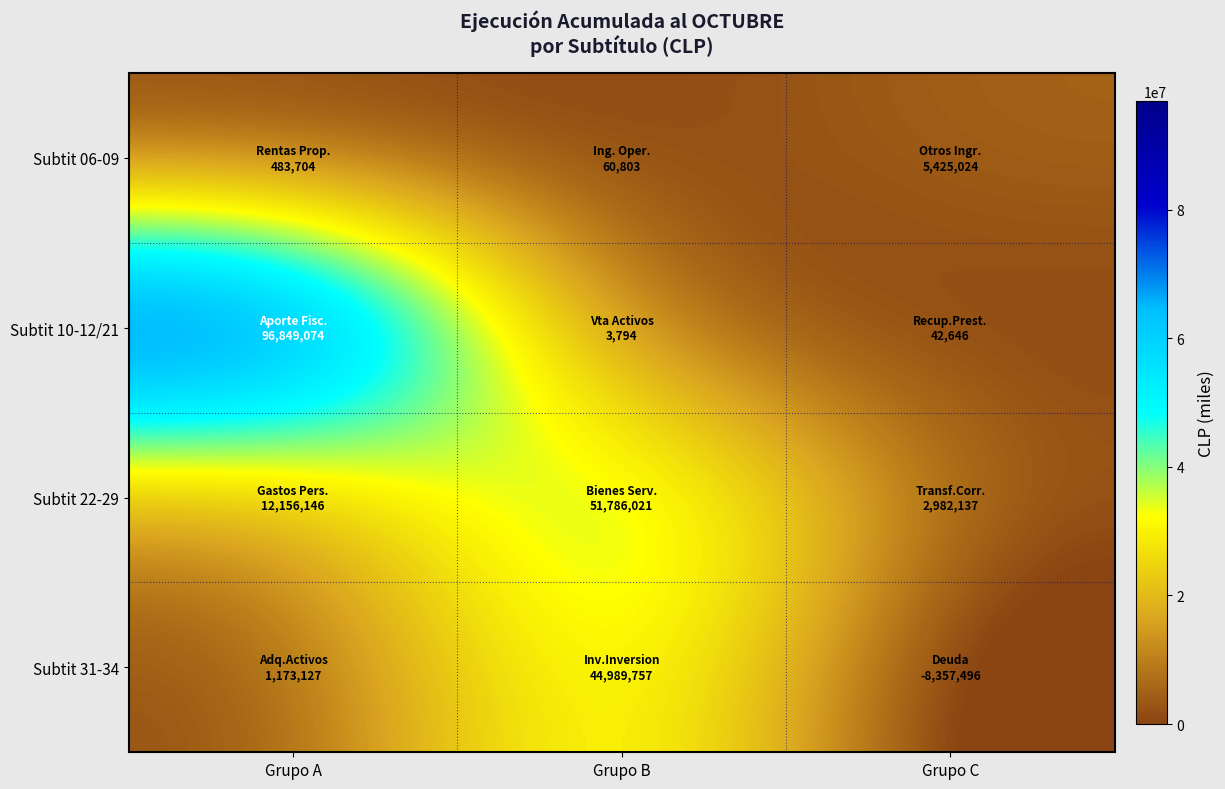

Reading left to right, transcribe all the data shown in this chart.

Subtit 06-09: Grupo A=483704	Grupo B=60803	Grupo C=5425024
Subtit 10-12/21: Grupo A=96849074	Grupo B=3794	Grupo C=42646
Subtit 22-29: Grupo A=12156146	Grupo B=51786021	Grupo C=2982137
Subtit 31-34: Grupo A=1173127	Grupo B=44989757	Grupo C=-8357496